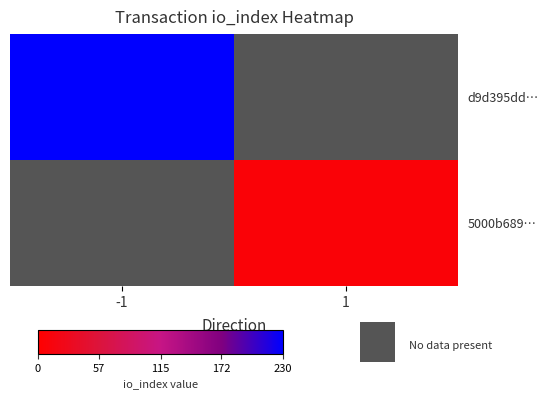

How many categories are shown in the chart?

2